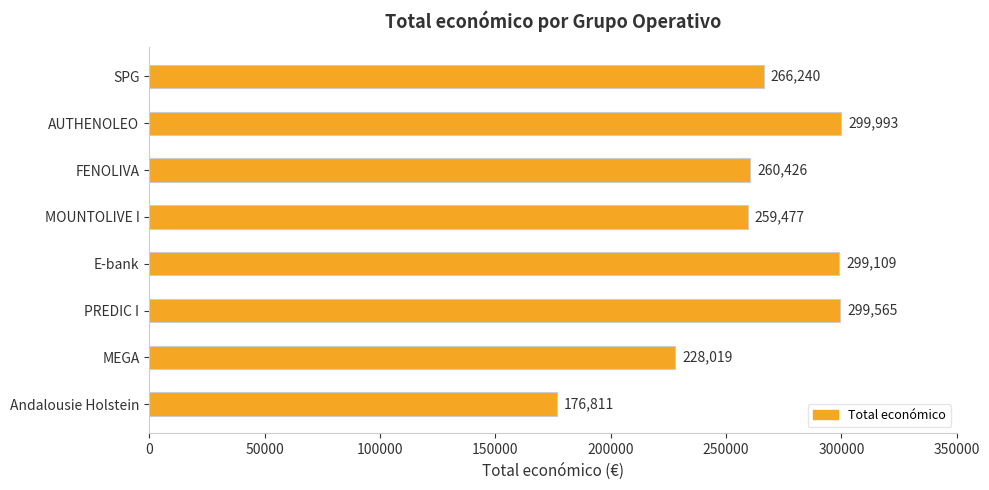

Which category has the lowest value across all series?

Andalousie Holstein